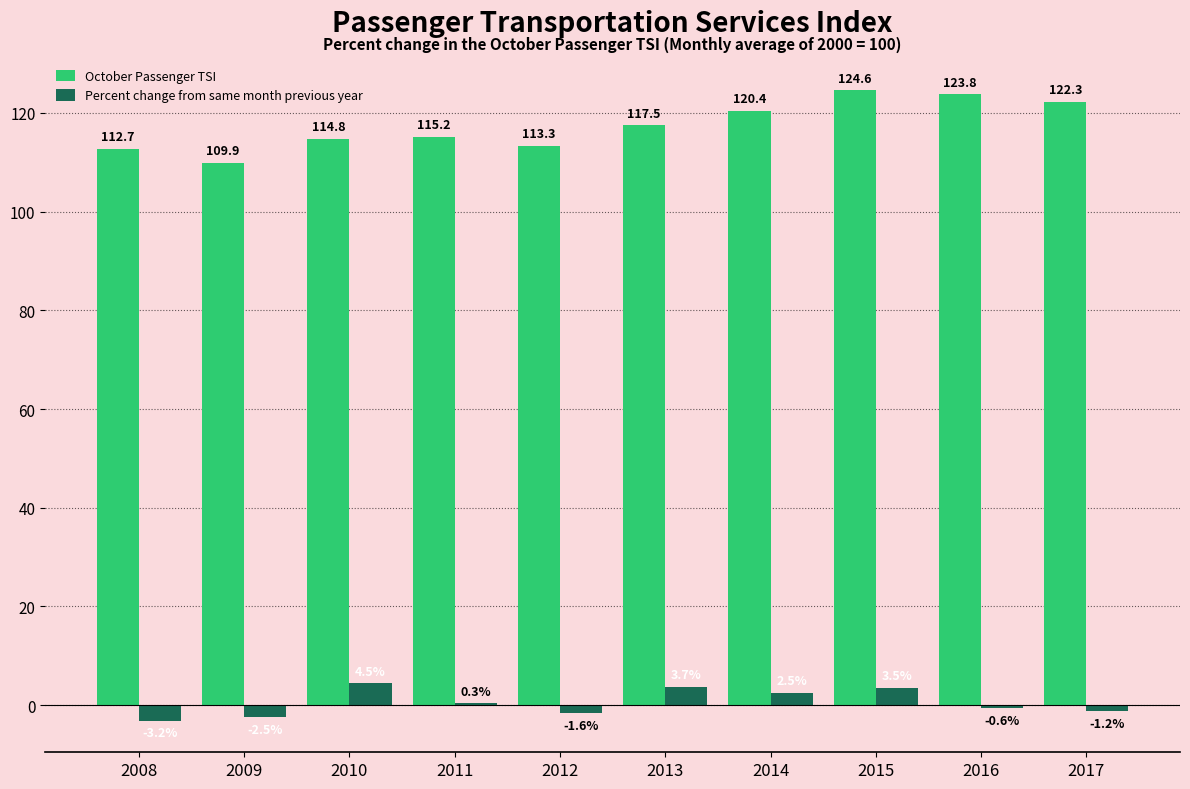

Count the number of categories in the chart.

10